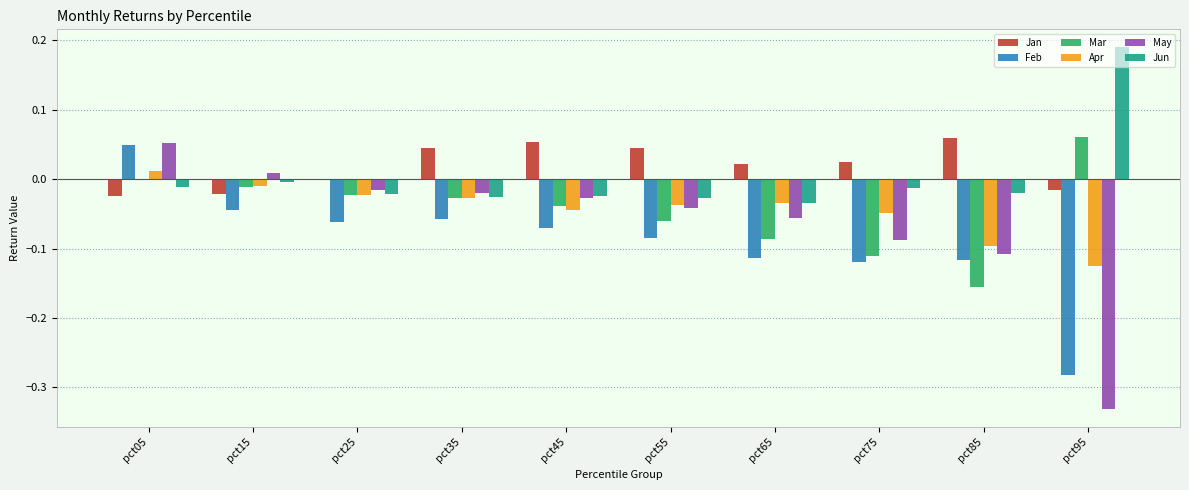

Are the bars grouped side by side (vs. stacked)?

Yes